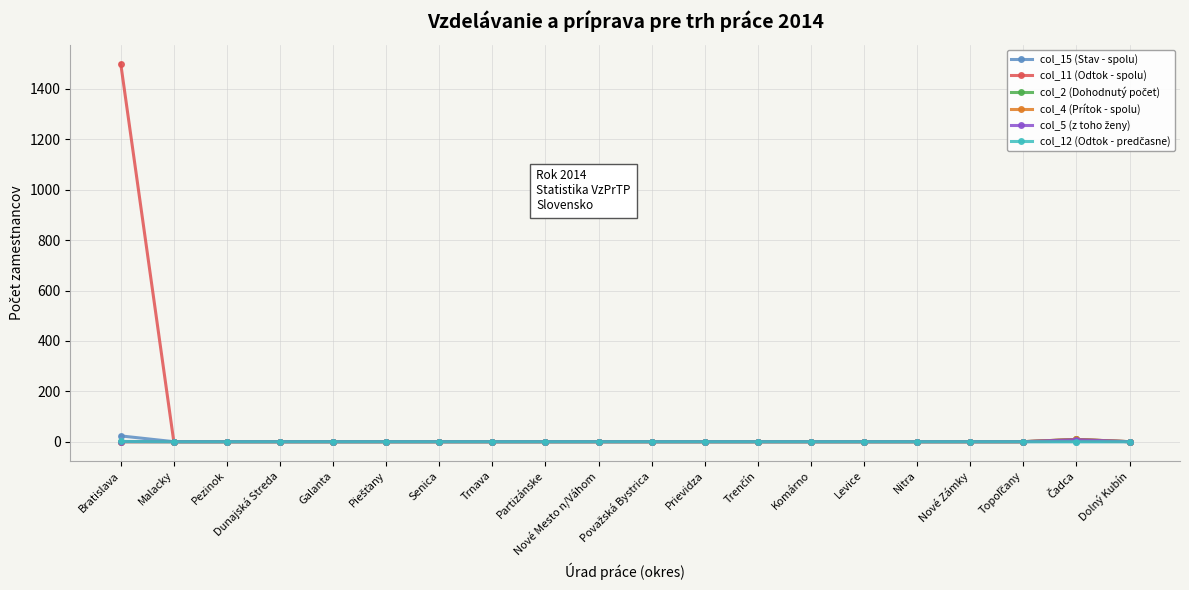

Reading left to right, what are all the values shown in this chart?

col_15 (Stav - spolu): 23	0	0	0	0	0	0	0	0	0	0	0	0	0	0	0	0	0	0	0
col_11 (Odtok - spolu): 1501	0	0	0	0	0	0	0	0	0	0	0	0	0	0	0	0	0	9	0
col_2 (Dohodnutý počet): 0	0	0	0	0	0	0	0	0	0	0	0	0	0	0	0	0	0	9	0
col_4 (Prítok - spolu): 0	0	0	0	0	0	0	0	0	0	0	0	0	0	0	0	0	0	9	0
col_5 (z toho ženy): 0	0	0	0	0	0	0	0	0	0	0	0	0	0	0	0	0	0	8	0
col_12 (Odtok - predčasne): 1	0	0	0	0	0	0	0	0	0	0	0	0	0	0	0	0	0	0	0